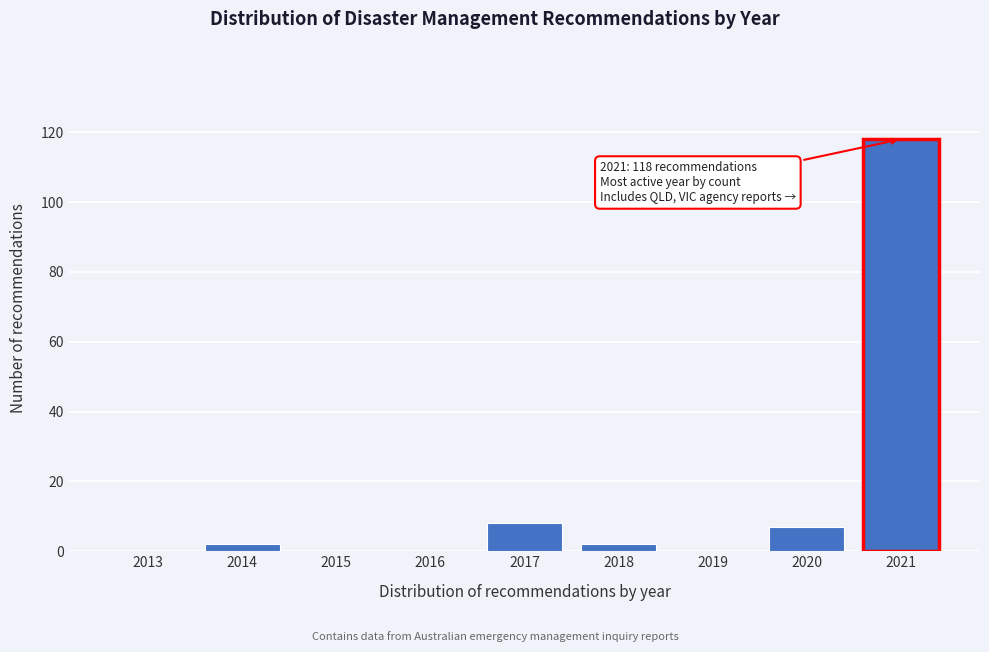

Reading left to right, what are all the values shown in this chart?

2013=0	2014=2	2015=0	2016=0	2017=8	2018=2	2019=0	2020=7	2021=118